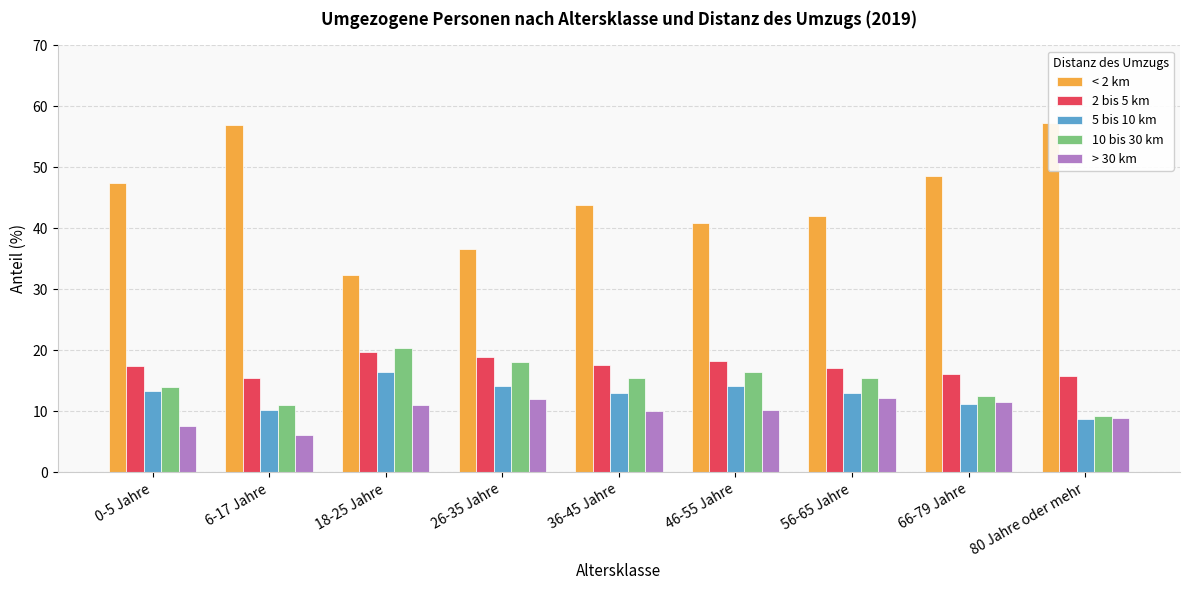

What is the spread (max minus min) of values at 80 Jahre oder mehr?

48.5